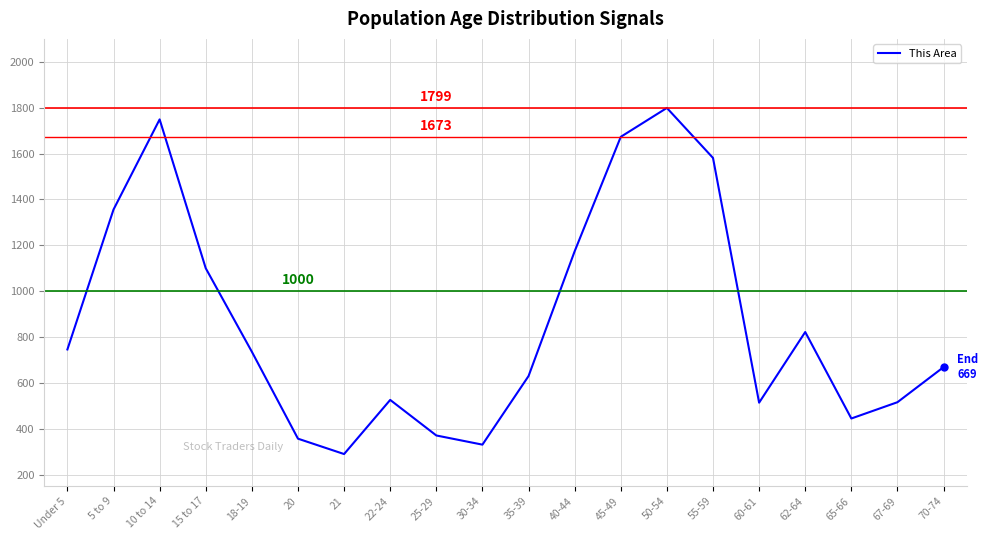

What is the greatest value displayed?

1799